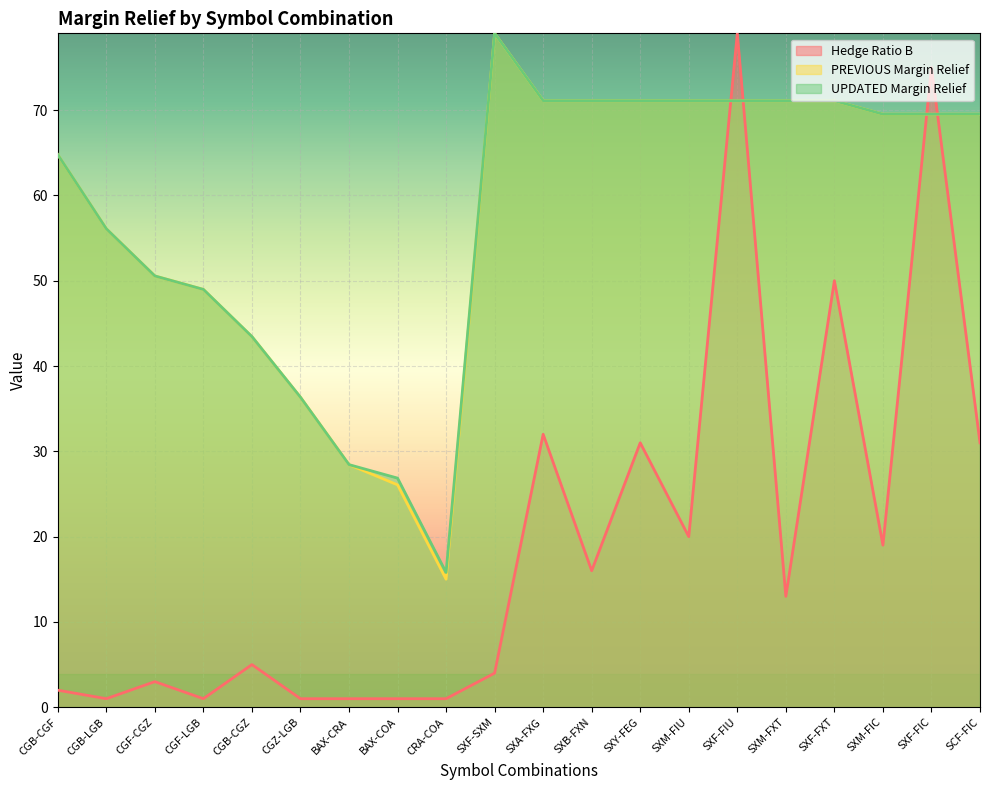

Which category has the lowest value across all series?

CGB-LGB